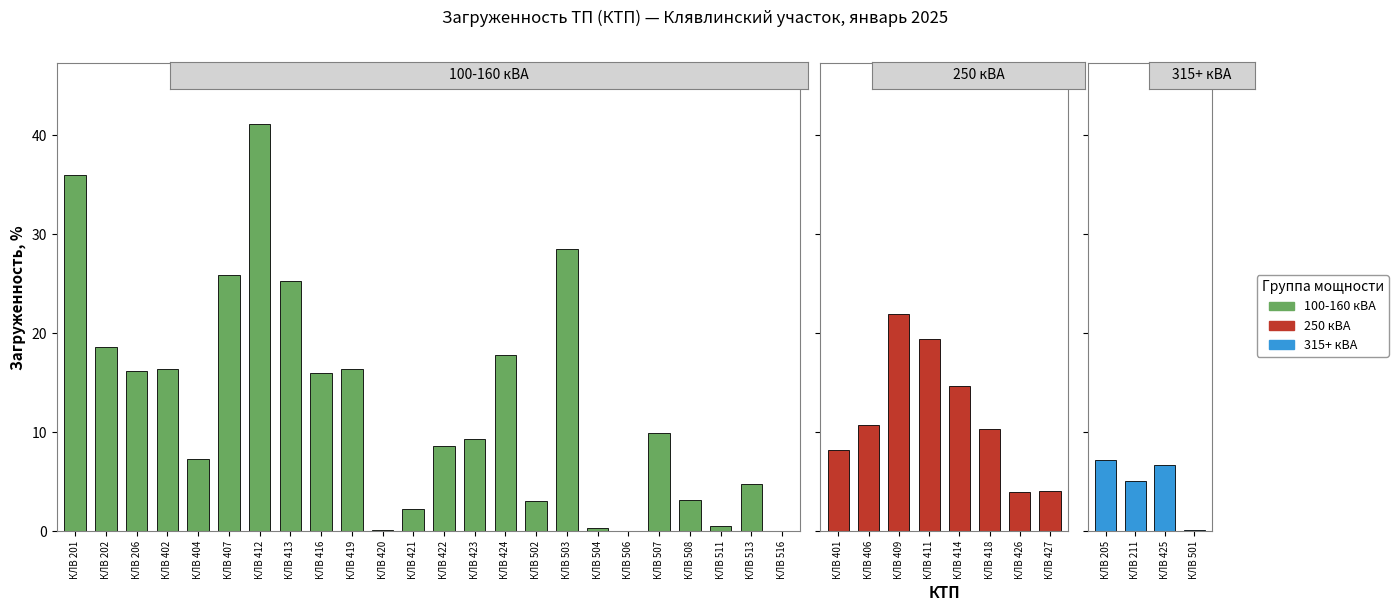

At which label does % Loading first exceed 9?

КЛВ 201